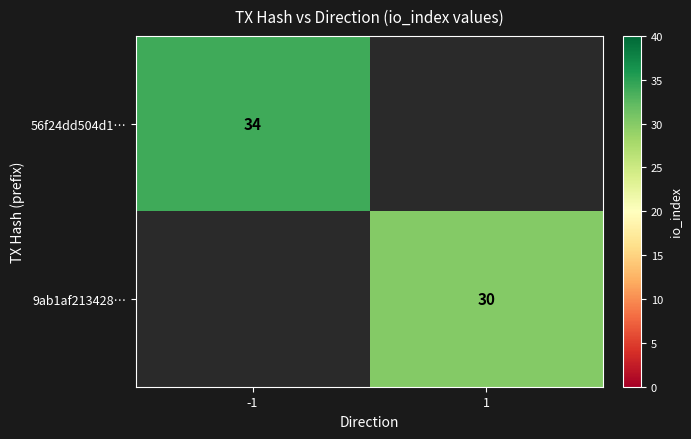

Is it true that 56f24dd504d1… equals 16.3 at -1?

False